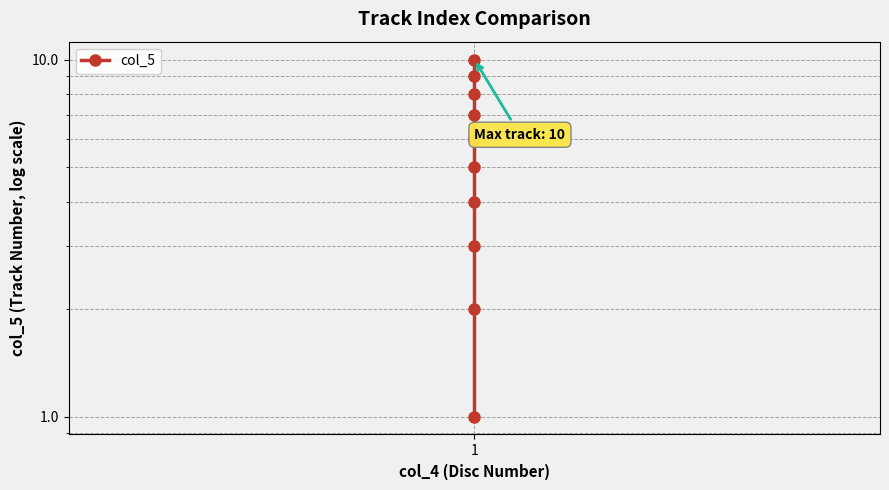

What is the change in value from 1 to 4?

+3